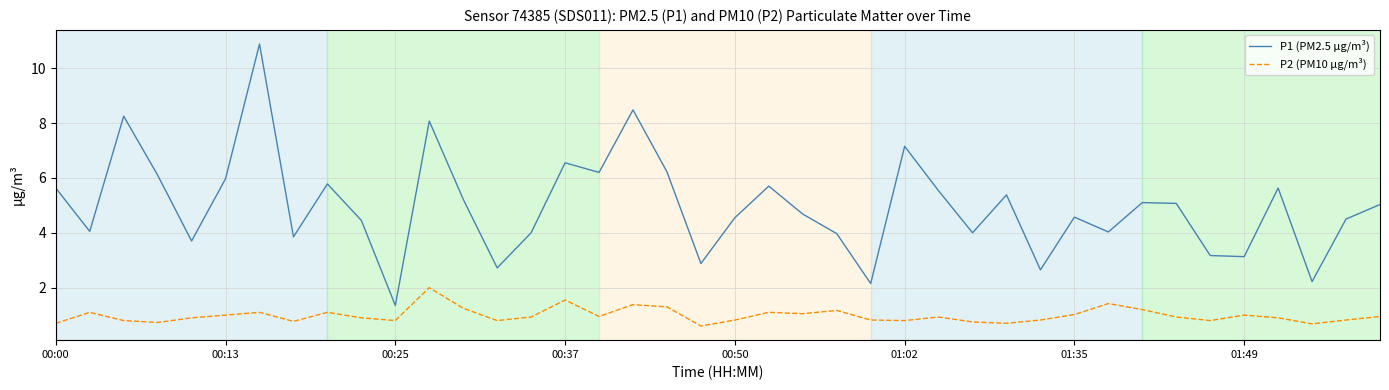

True or false: P1 (PM2.5 µg/m³) and P2 (PM10 µg/m³) intersect in this chart.

False